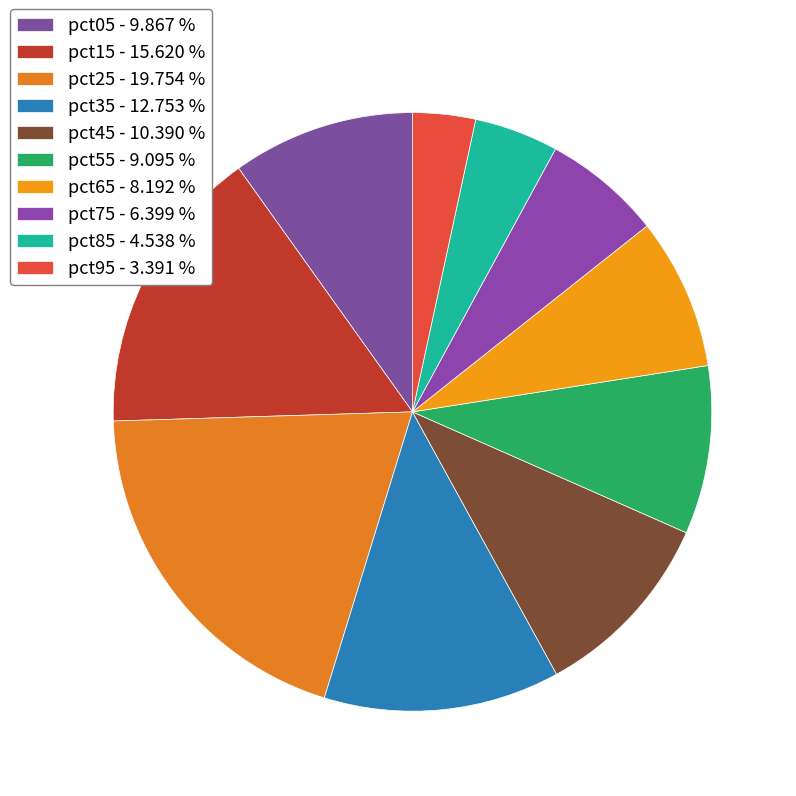

What percentage is the pct05 slice, to the nearest percent?

10%